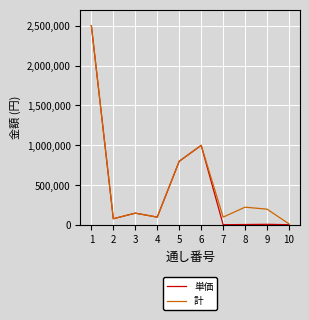

What is the minimum value for 計?

15000